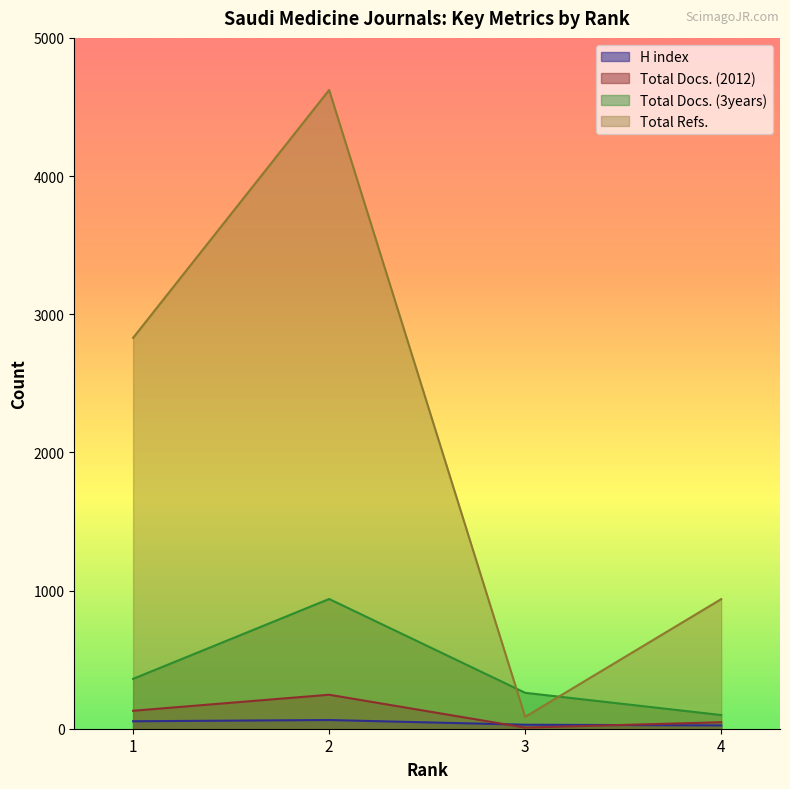

What are all the series names shown in the legend?

H index, Total Docs. (2012), Total Docs. (3years), Total Refs.